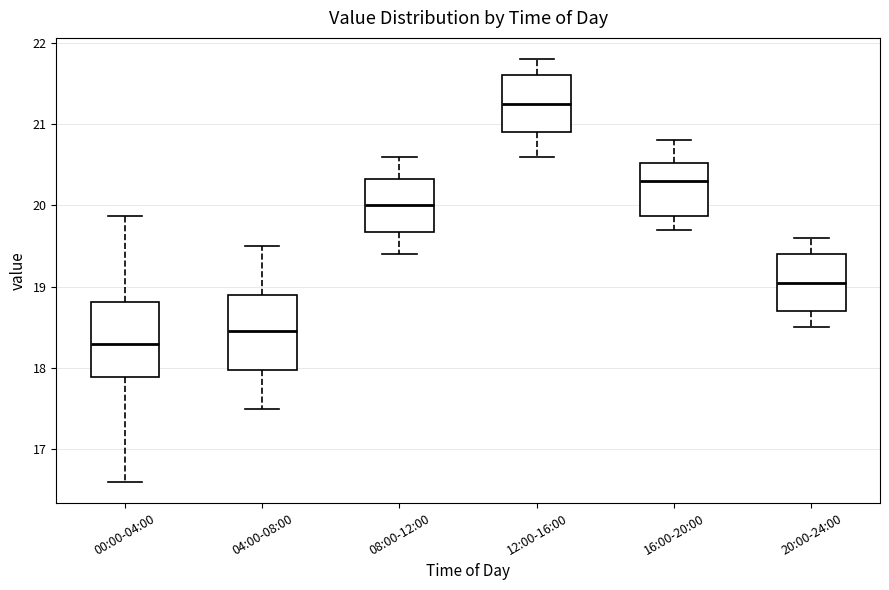

Reading left to right, transcribe this box plot: for each box, give where its median line is, the range the box spans, and where its two whiskers end, as read against the y-axis. The values are not printed on the chart, so give them approximately, as read against the axis.

00:00-04:00: median 18.3, box 17.9 to 18.8, whiskers 16.6 to 19.9
04:00-08:00: median 18.5, box 18.0 to 18.9, whiskers 17.5 to 19.5
08:00-12:00: median 20.0, box 19.7 to 20.3, whiskers 19.4 to 20.6
12:00-16:00: median 21.3, box 20.9 to 21.6, whiskers 20.6 to 21.8
16:00-20:00: median 20.3, box 19.9 to 20.5, whiskers 19.7 to 20.8
20:00-24:00: median 19.1, box 18.7 to 19.4, whiskers 18.5 to 19.6